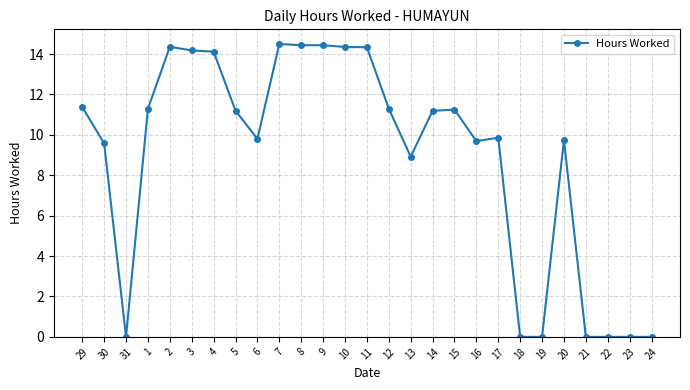

Does the chart display data point markers on the line(s)?

Yes